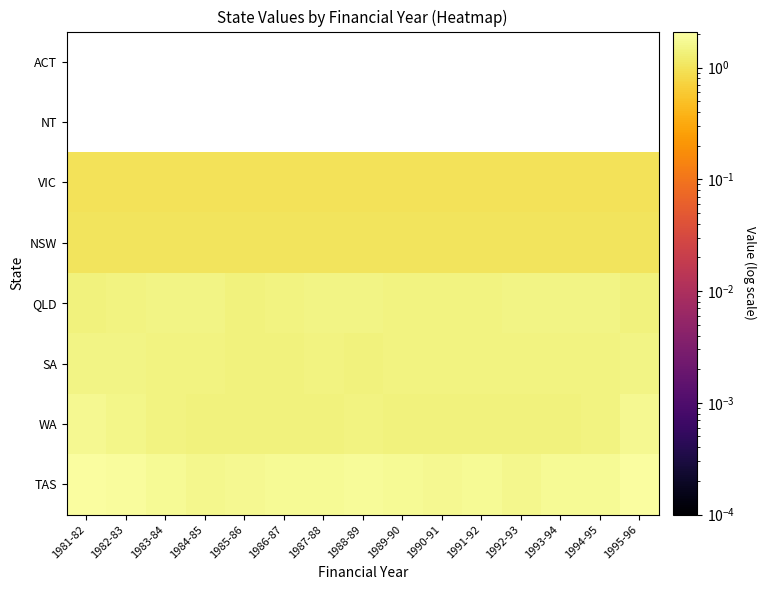

What is the difference between the highest and lowest values at 1987-88?

1.8